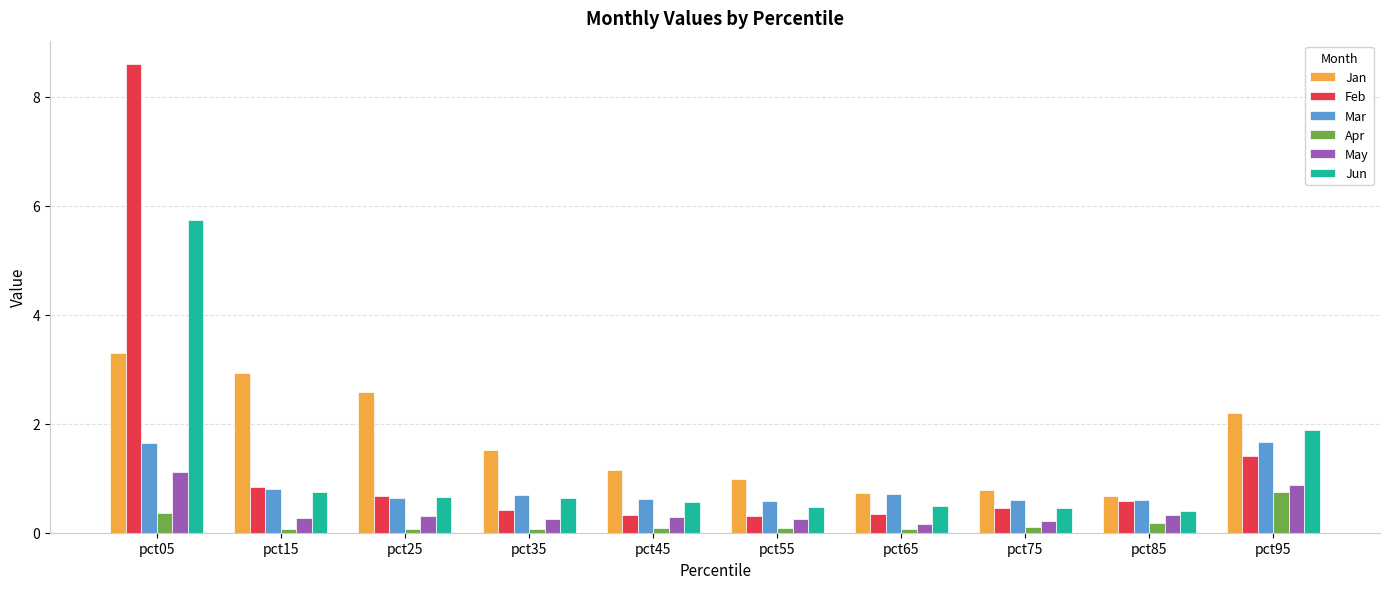

At how many categories does at least one series exceed 3?

1